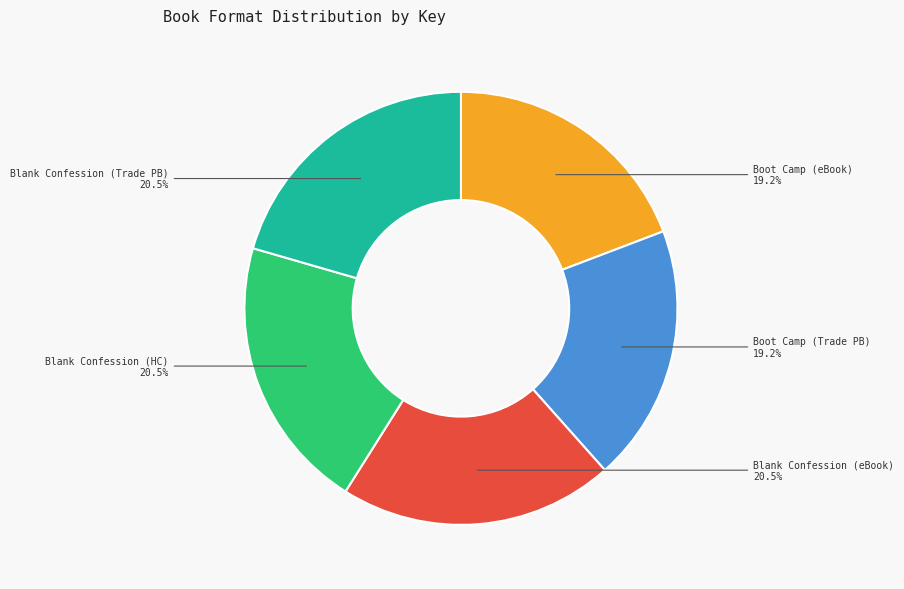

Is there any slice that represents more than half of the pie?

No